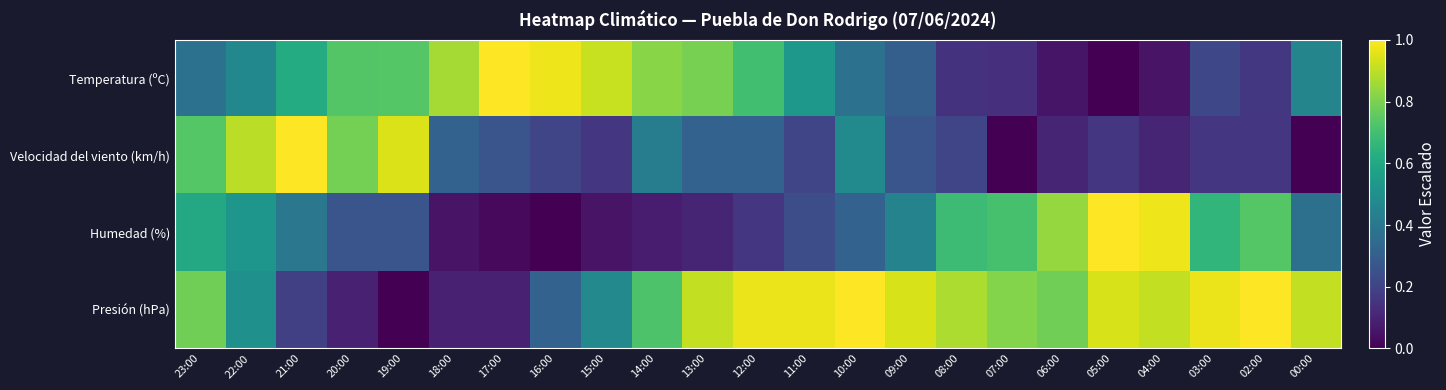

Reading left to right, list all the values displayed in this chart.

Temperatura (ºC): 23:00=0.4	22:00=0.5	21:00=0.6	20:00=0.7	19:00=0.7	18:00=0.9	17:00=1.0	16:00=1.0	15:00=0.9	14:00=0.8	13:00=0.8	12:00=0.7	11:00=0.5	10:00=0.4	09:00=0.3	08:00=0.1	07:00=0.1	06:00=0.1	05:00=0.0	04:00=0.1	03:00=0.2	02:00=0.2	00:00=0.5
Velocidad del viento (km/h): 23:00=0.7	22:00=0.9	21:00=1.0	20:00=0.8	19:00=0.9	18:00=0.3	17:00=0.3	16:00=0.2	15:00=0.2	14:00=0.4	13:00=0.3	12:00=0.3	11:00=0.2	10:00=0.5	09:00=0.3	08:00=0.2	07:00=0.0	06:00=0.1	05:00=0.2	04:00=0.1	03:00=0.2	02:00=0.2	00:00=0.0
Humedad (%): 23:00=0.6	22:00=0.5	21:00=0.4	20:00=0.3	19:00=0.3	18:00=0.1	17:00=0.0	16:00=0.0	15:00=0.1	14:00=0.1	13:00=0.1	12:00=0.2	11:00=0.2	10:00=0.3	09:00=0.4	08:00=0.7	07:00=0.7	06:00=0.8	05:00=1.0	04:00=1.0	03:00=0.7	02:00=0.7	00:00=0.4
Presión (hPa): 23:00=0.8	22:00=0.5	21:00=0.2	20:00=0.1	19:00=0.0	18:00=0.1	17:00=0.1	16:00=0.3	15:00=0.5	14:00=0.7	13:00=0.9	12:00=1.0	11:00=1.0	10:00=1.0	09:00=0.9	08:00=0.9	07:00=0.8	06:00=0.8	05:00=0.9	04:00=0.9	03:00=1.0	02:00=1.0	00:00=0.9